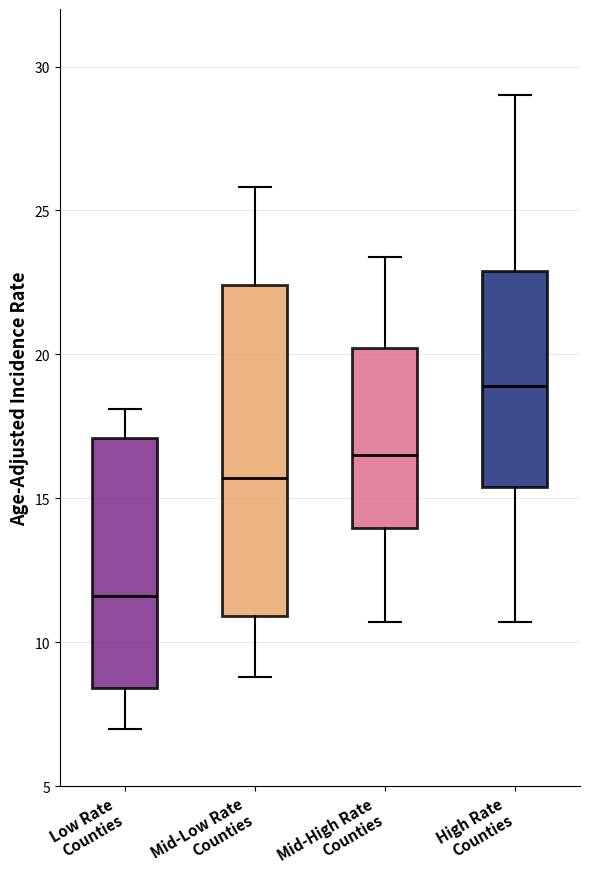

Reading left to right, transcribe this box plot: for each box, give where its median line is, the range the box spans, and where its two whiskers end, as read against the y-axis. The values are not printed on the chart, so give them approximately, as read against the axis.

Low Rate Counties: median 11.5, box 8.5 to 17.0, whiskers 7.0 to 18.0
Mid-Low Rate Counties: median 15.5, box 11.0 to 22.5, whiskers 9.0 to 26.0
Mid-High Rate Counties: median 16.5, box 14.0 to 20.0, whiskers 10.5 to 23.5
High Rate Counties: median 19.0, box 15.5 to 23.0, whiskers 10.5 to 29.0